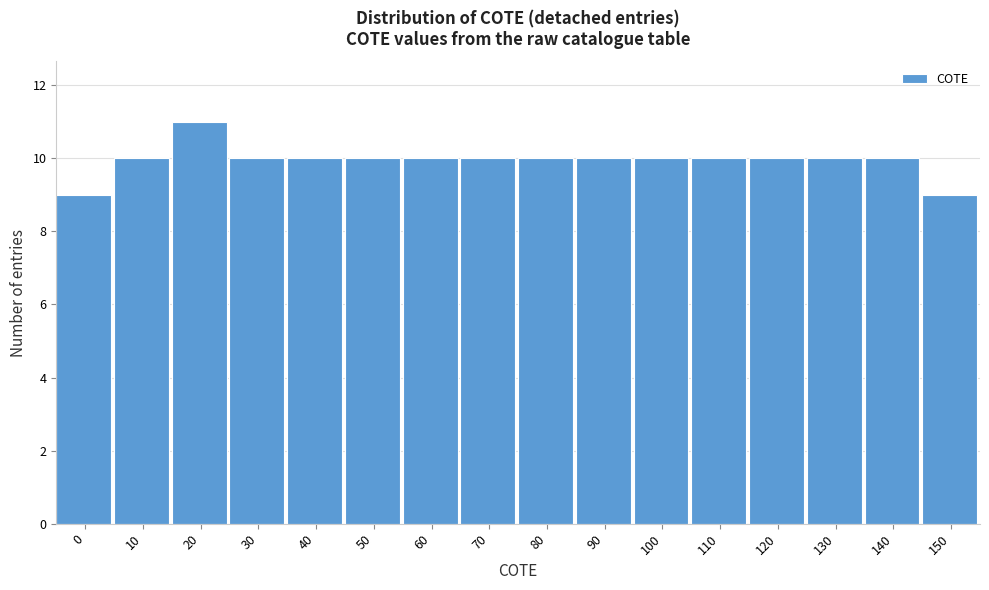

Reading left to right, list all the values displayed in this chart.

9	10	11	10	10	10	10	10	10	10	10	10	10	10	10	9